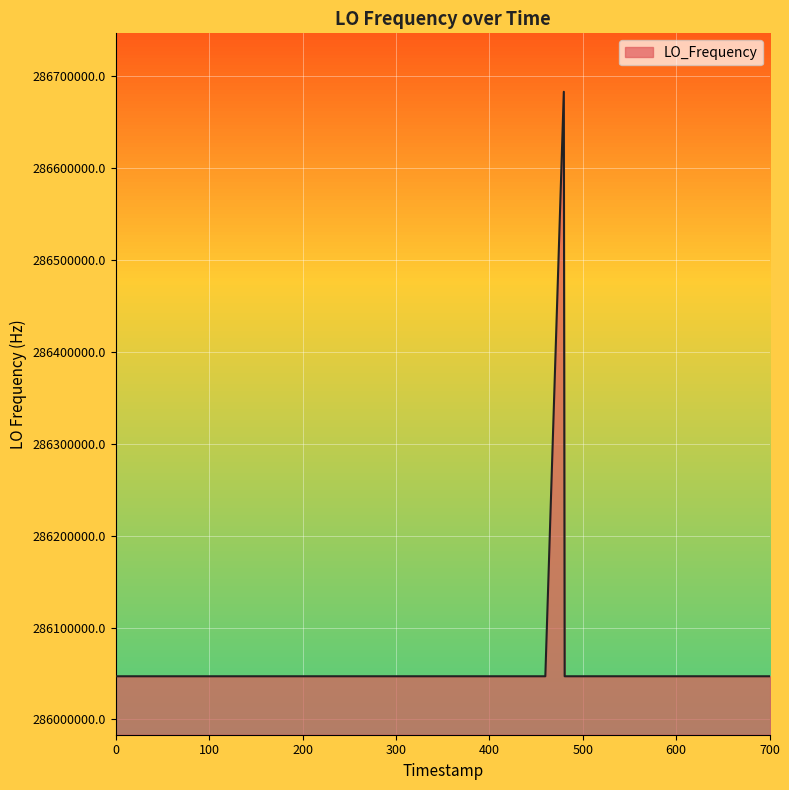

What is the greatest value displayed?

286682707.0